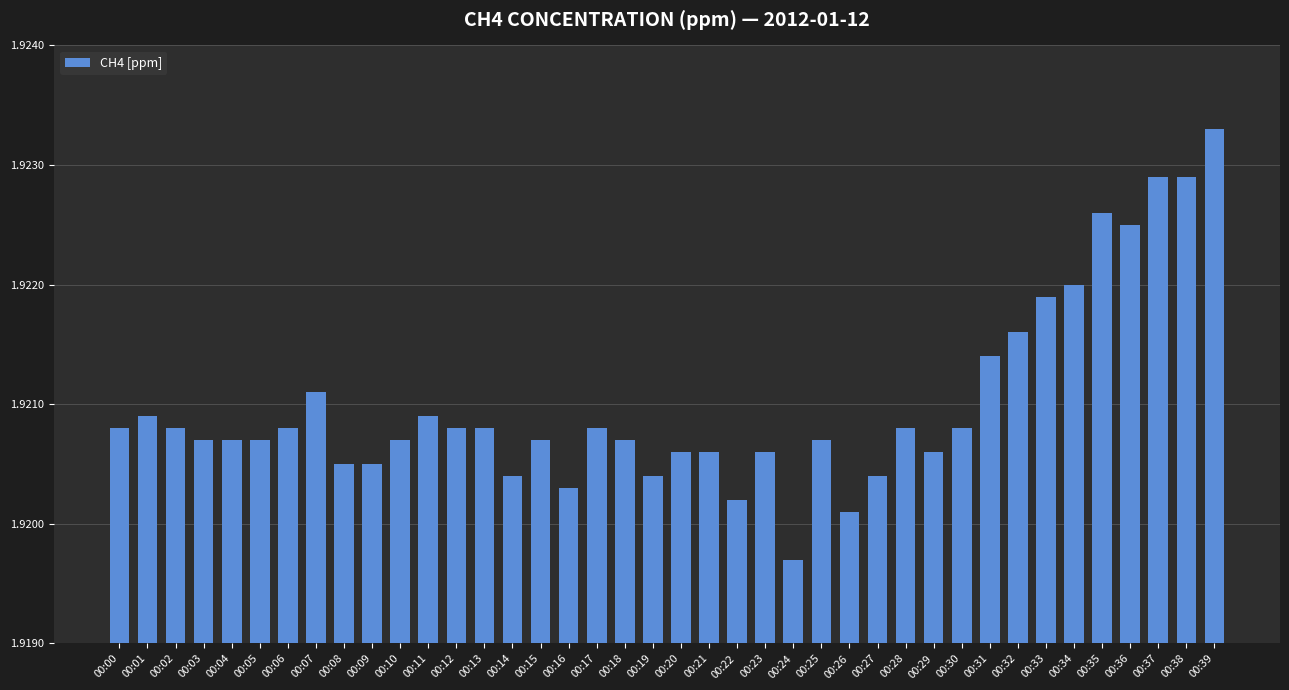

True or false: the data shows 3.0 at 00:28.

False